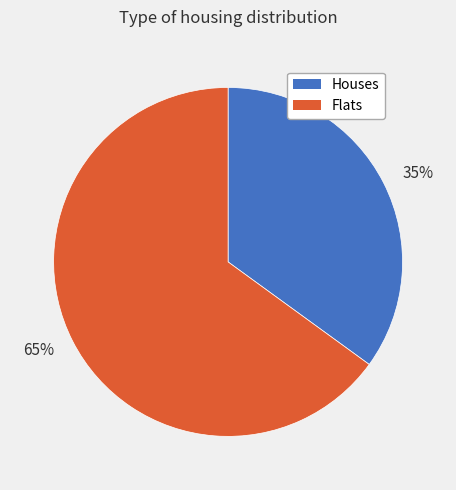

Is there a majority slice in this chart?

Yes